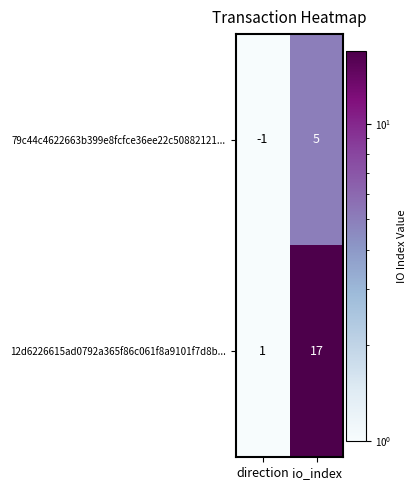

Reading left to right, extract all data points from this chart.

79c44c4622663b399e8fcfce36ee22c50882121...: direction=-1	io_index=5
12d6226615ad0792a365f86c061f8a9101f7d8b...: direction=1	io_index=17